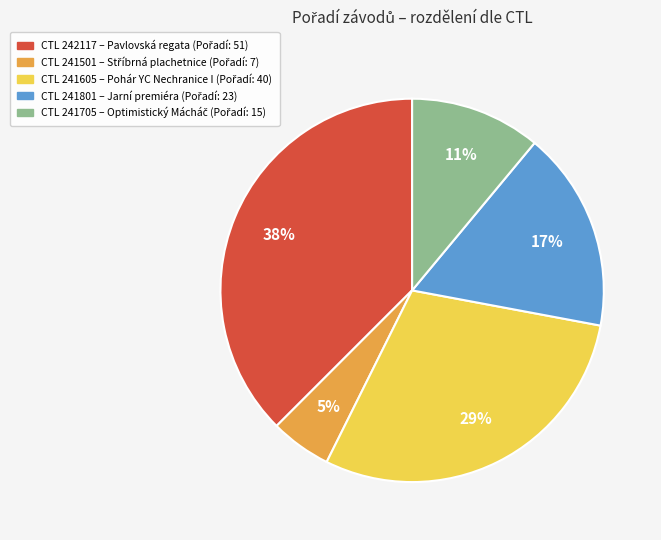

Is there a majority slice in this chart?

No